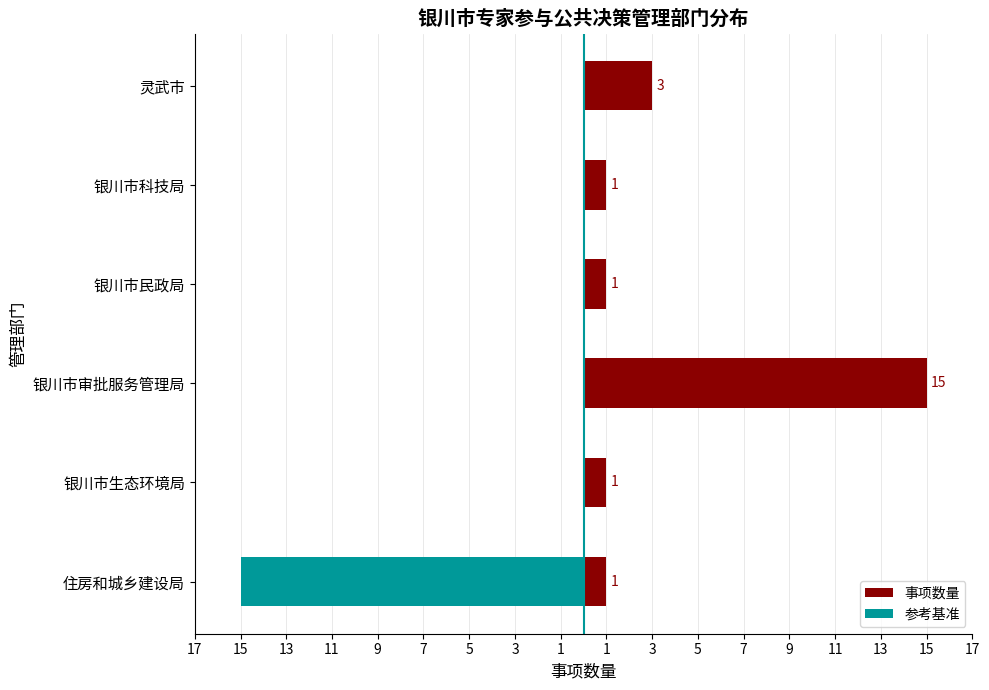

What is the average value?

4